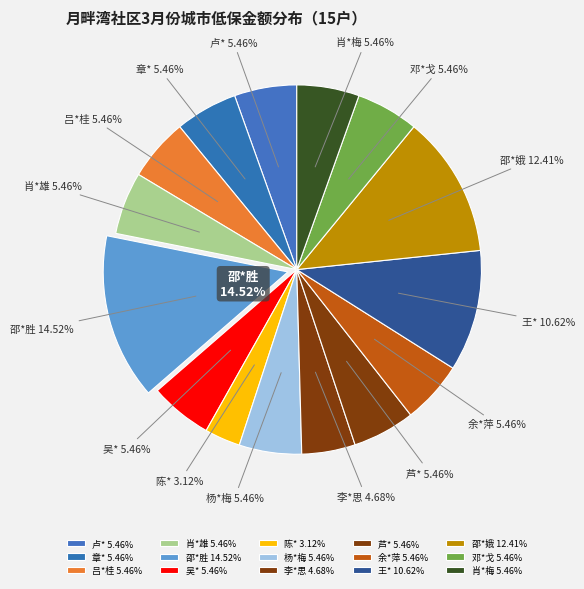

Count the number of slices in the pie.

15